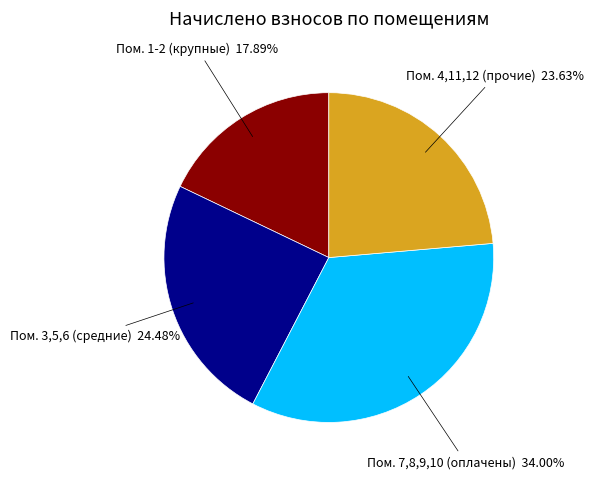

Is there any slice that represents more than half of the pie?

No